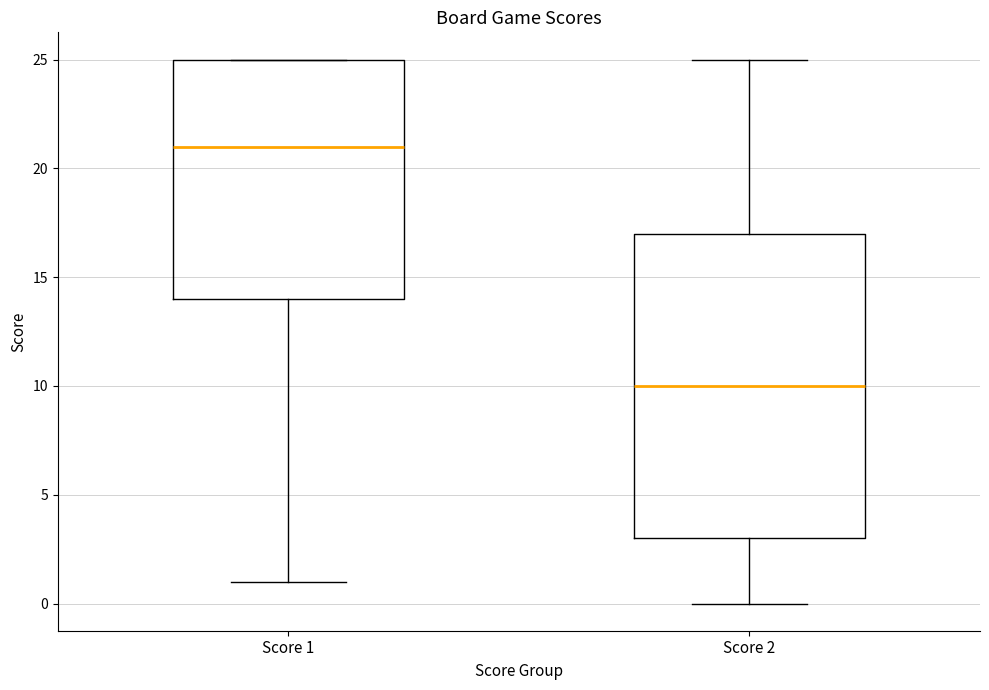

Reading left to right, transcribe this box plot: for each box, give where its median line is, the range the box spans, and where its two whiskers end, as read against the y-axis. The values are not printed on the chart, so give them approximately, as read against the axis.

Score 1: median 21, box 14 to 25, whiskers 1 to 25
Score 2: median 10, box 3 to 17, whiskers 0 to 25